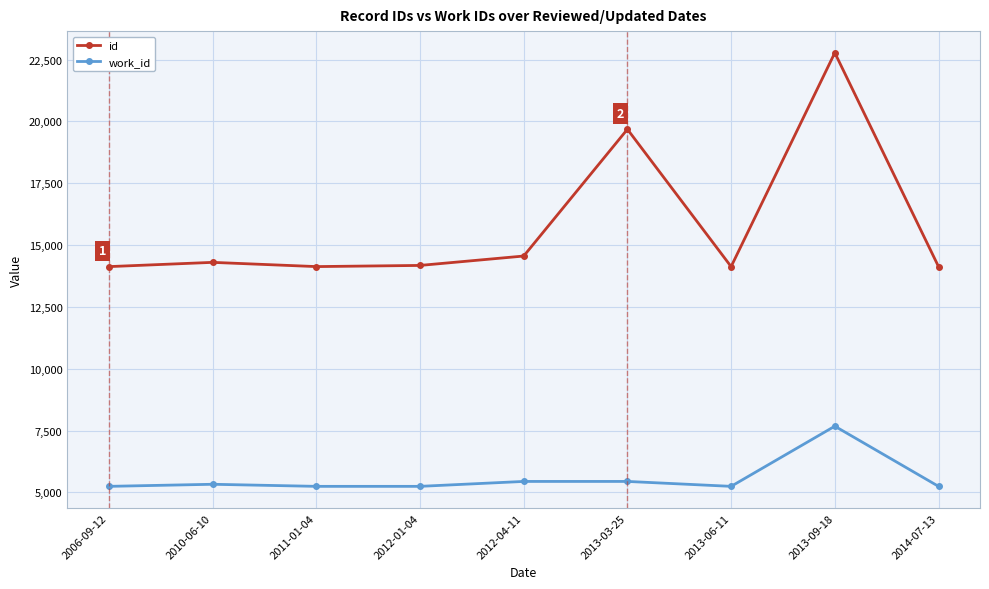

True or false: id and work_id cross at least once.

False